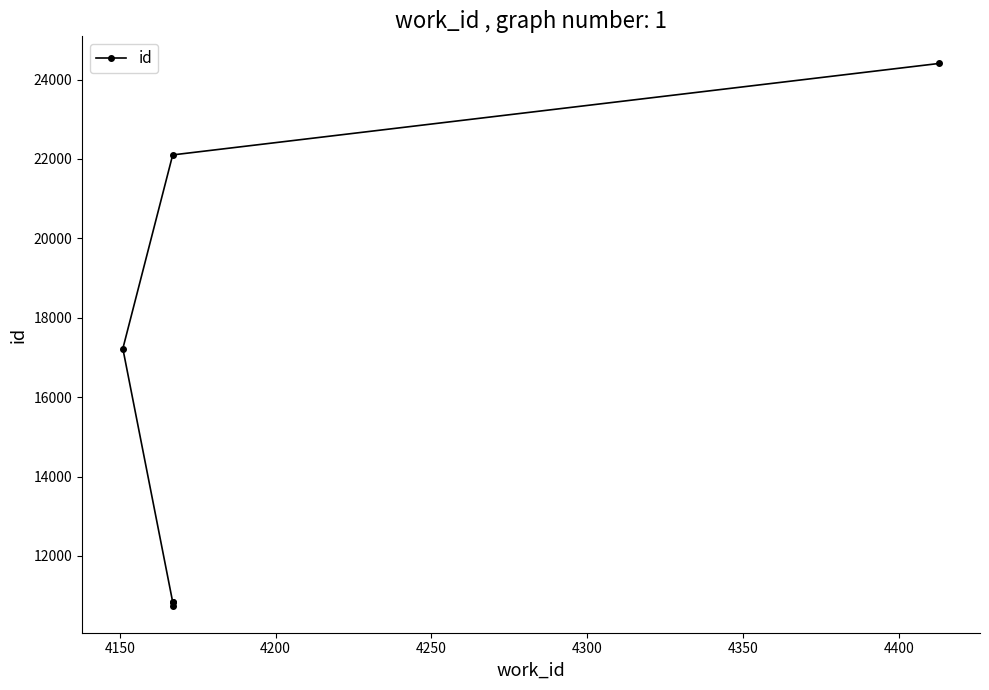

Does the chart have visible grid lines?

No